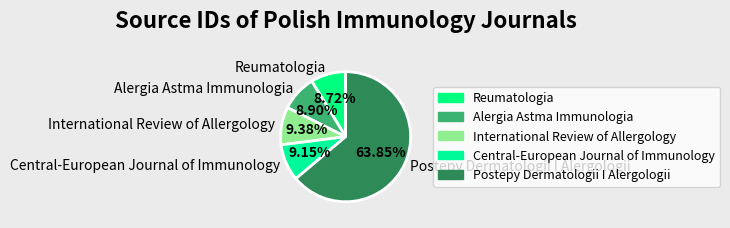

To the nearest percent, what percentage of the pie is Postepy Dermatologii I Alergologii?

64%